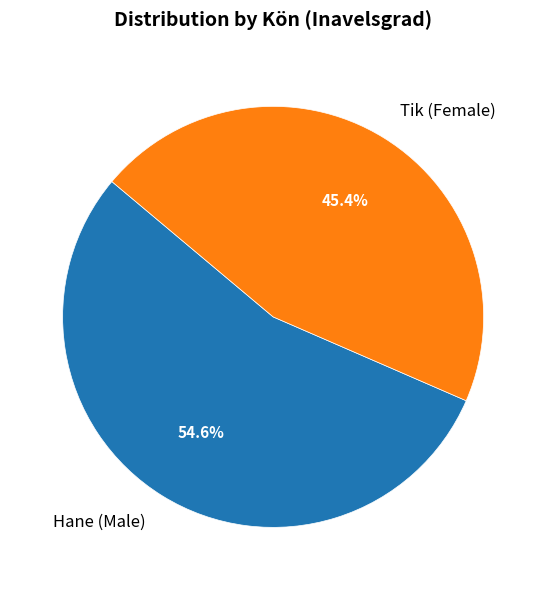

Which category accounts for the majority?

Hane (Male)